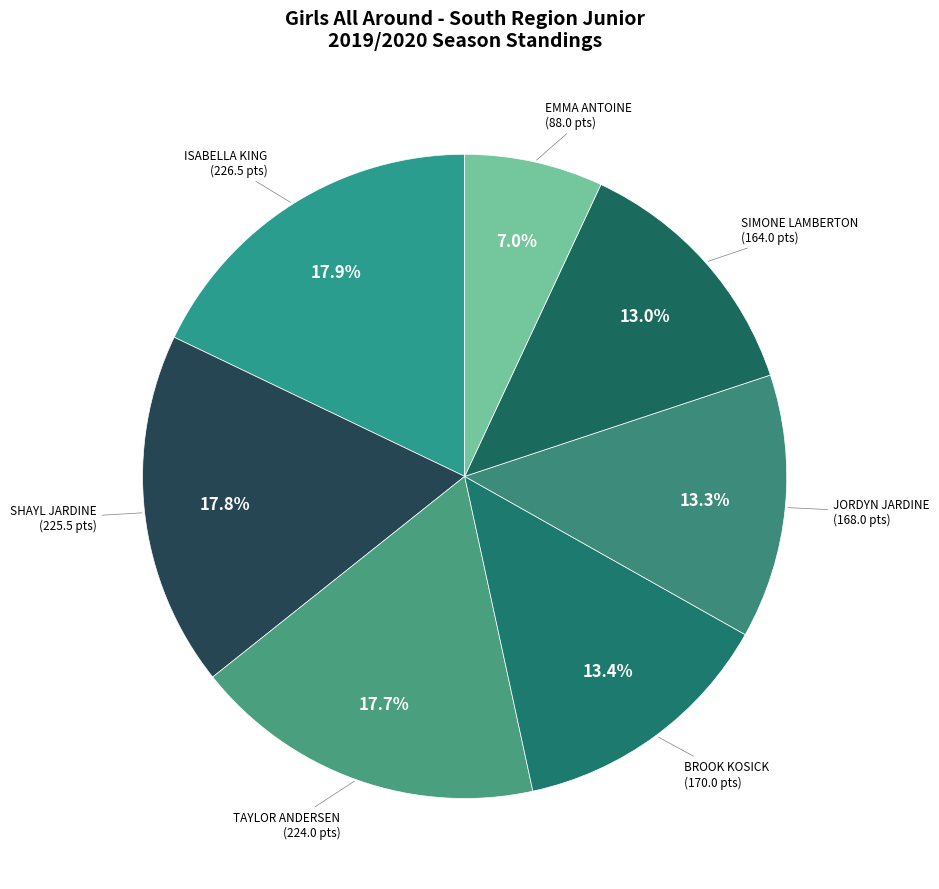

Is it true that JORDYN JARDINE is 21% of the pie?

False